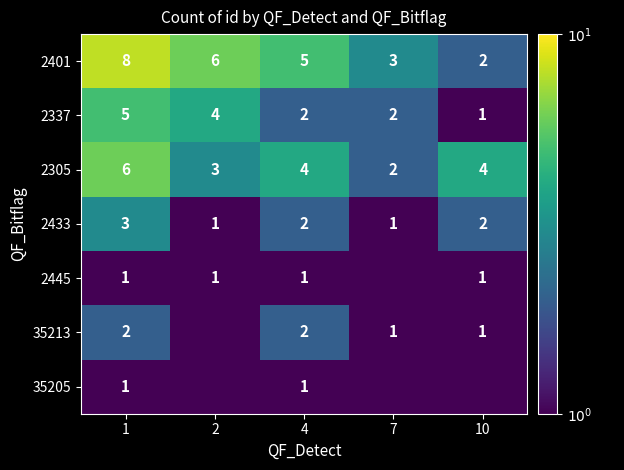

What is the difference between the maximum and minimum values in the 2401 series?

6.0